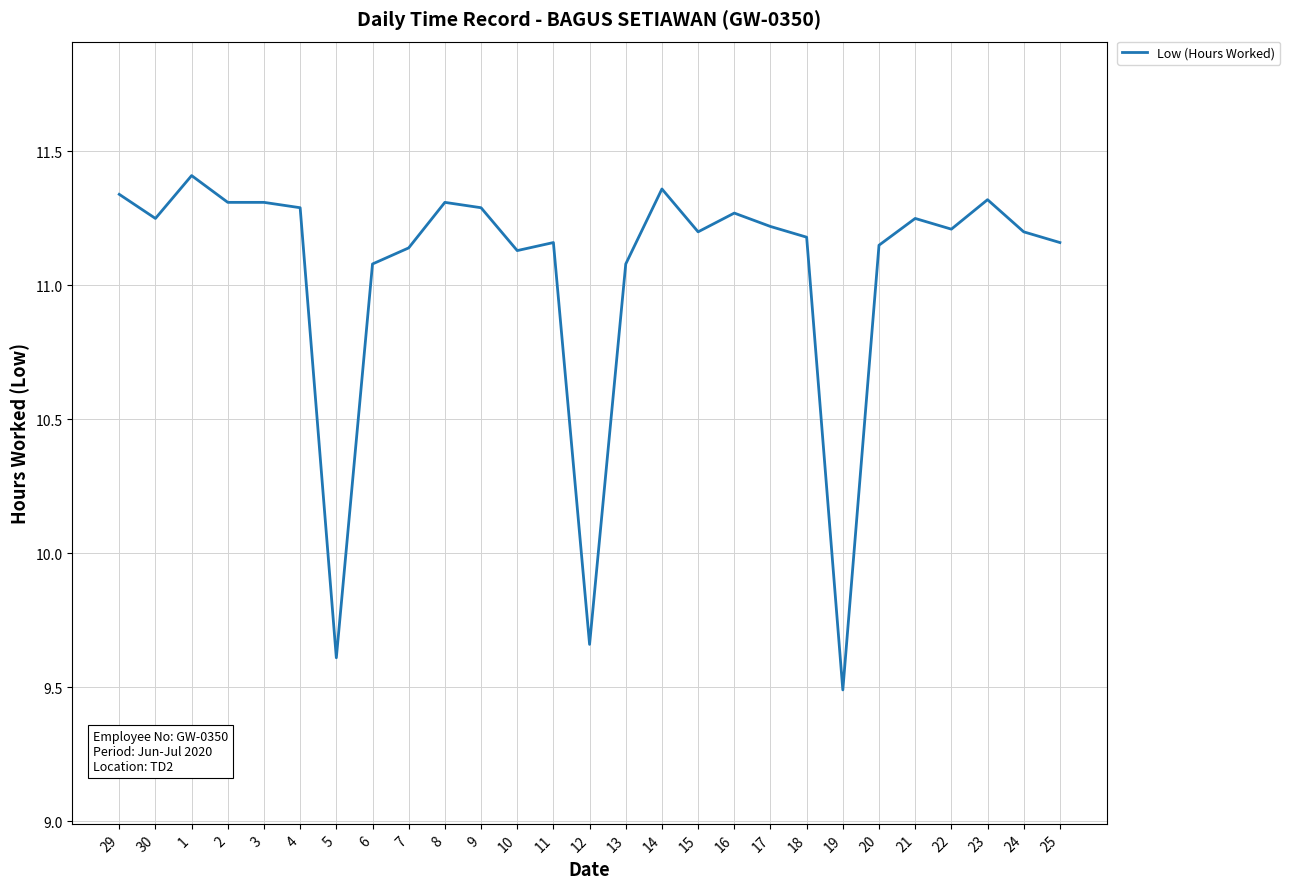

What is the difference between the values at 29 and 7?

0.2